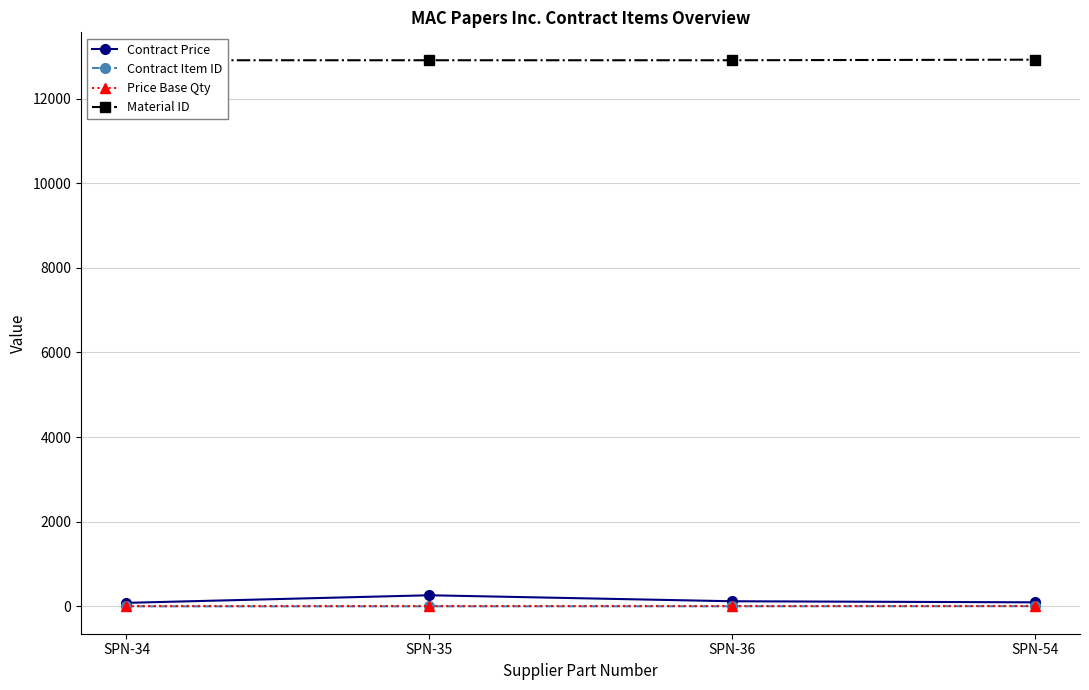

Which series has the widest spread of values?

Contract Price